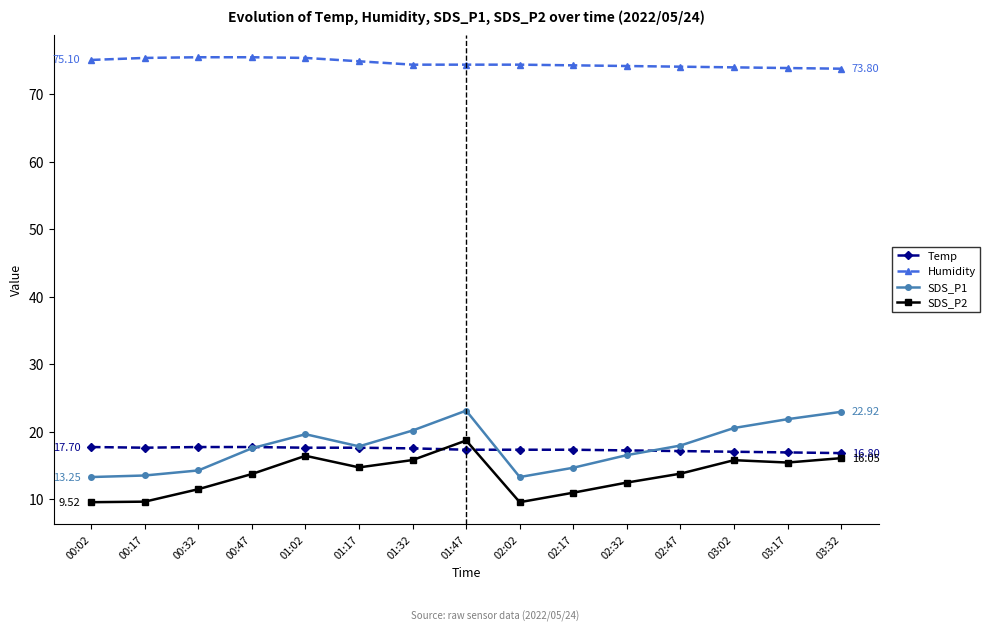

True or false: Humidity and SDS_P1 cross at least once.

False